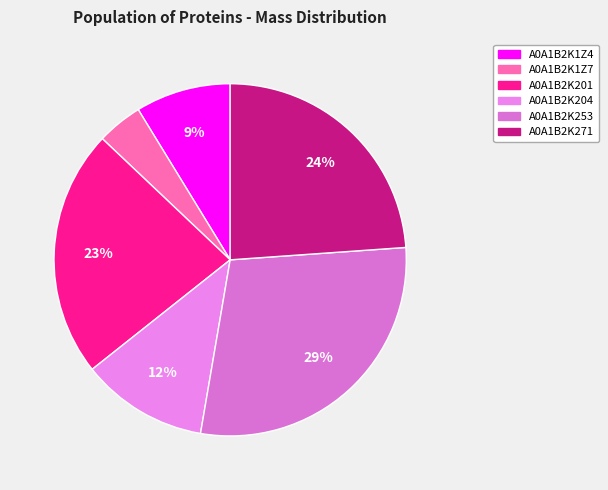

Which category has the smallest portion of the pie?

A0A1B2K1Z7